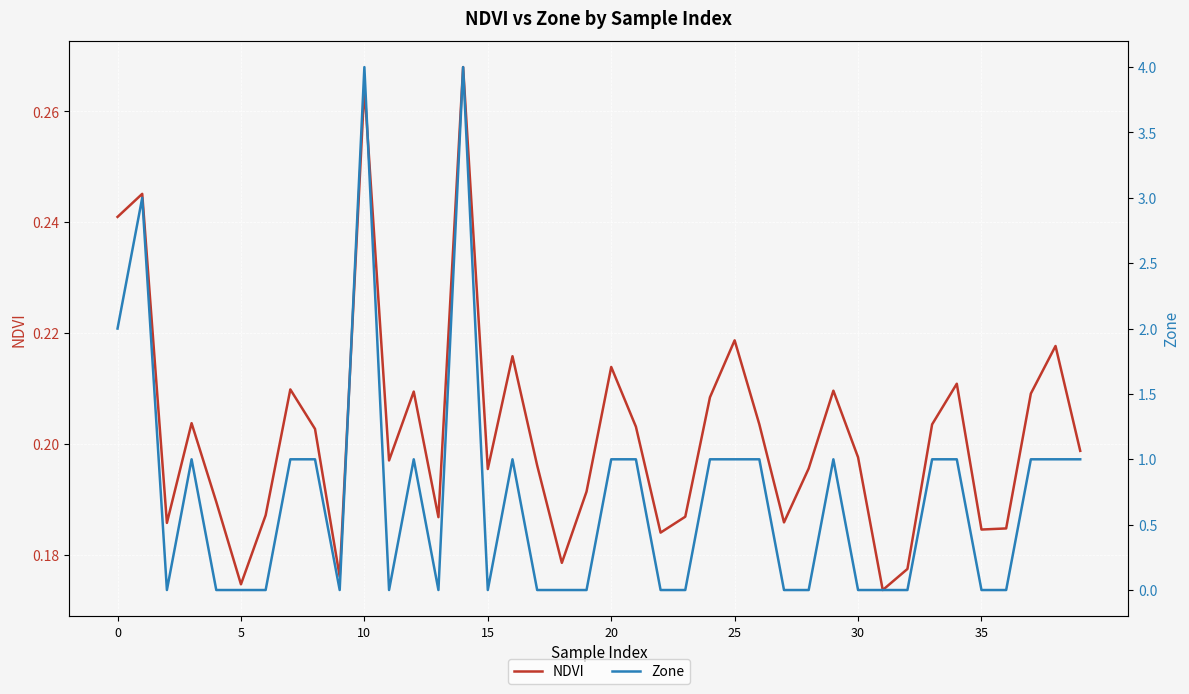

What is the difference between the Zone values at 14 and 28?

4.0